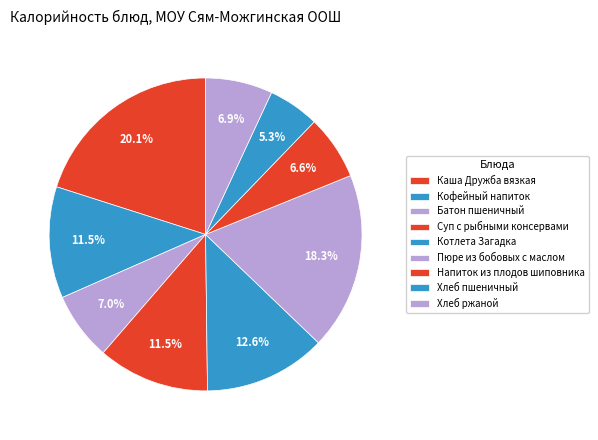

Does any single category account for the majority?

No